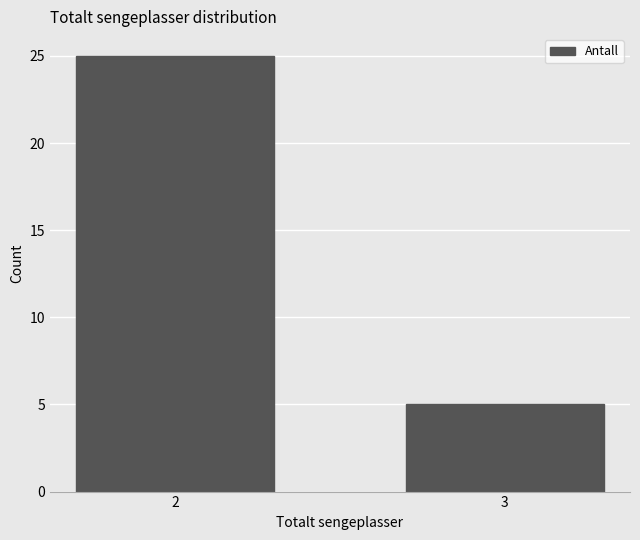

Reading right to left, transcribe all the data shown in this chart.

3=5	2=25